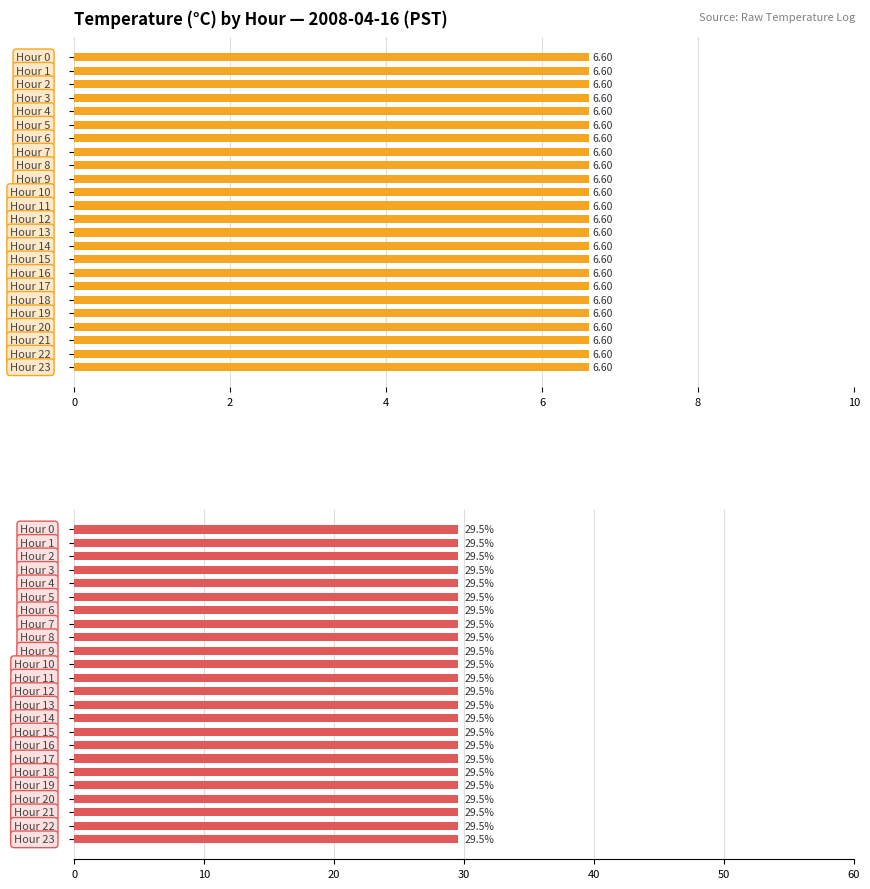

The Avg Temperature (C) series shows 4.1 at 15. True or false?

False